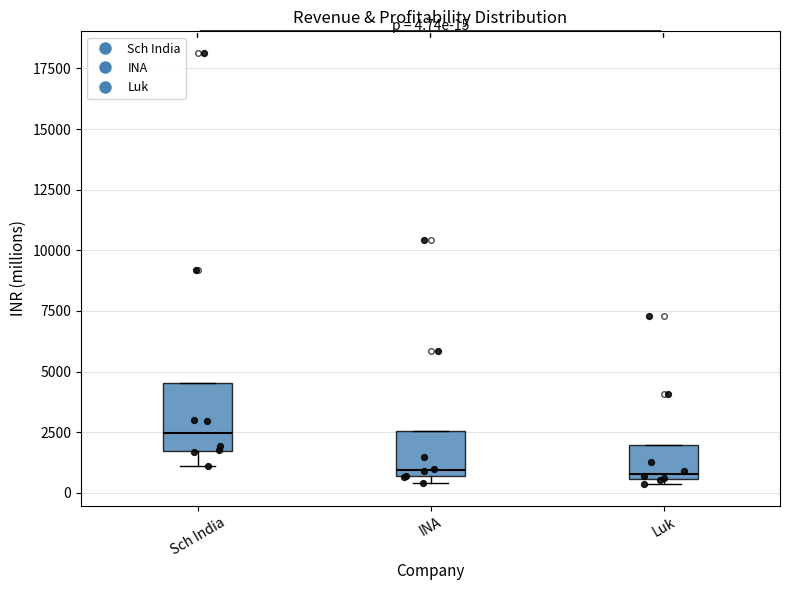

Comparing the boxes themselves (not the whiskers), which one is the tallest?

Sch India